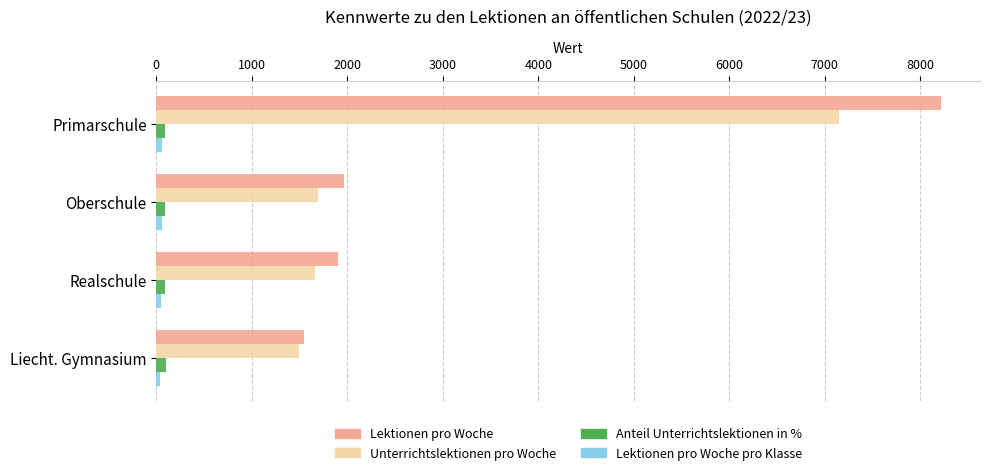

What is the maximum value shown in the chart?

8214.0